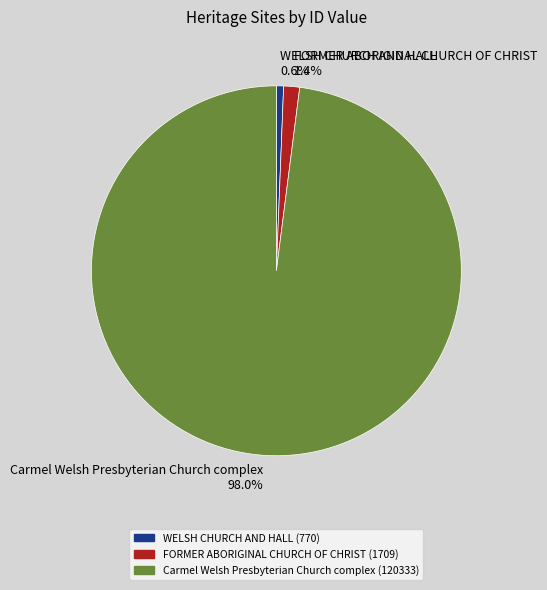

Which has a higher value, Carmel Welsh Presbyterian Church complex or FORMER ABORIGINAL CHURCH OF CHRIST?

Carmel Welsh Presbyterian Church complex